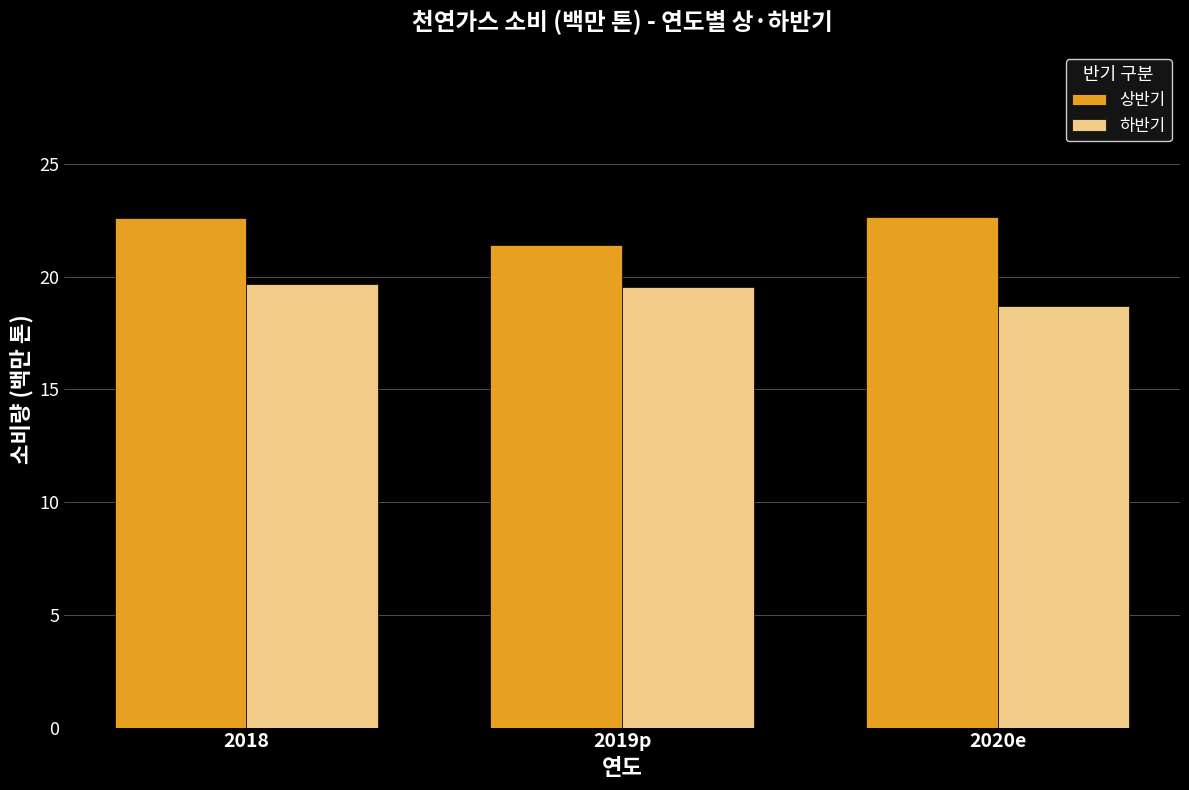

At 2020e, list the series in order from largest to smallest.

상반기, 하반기